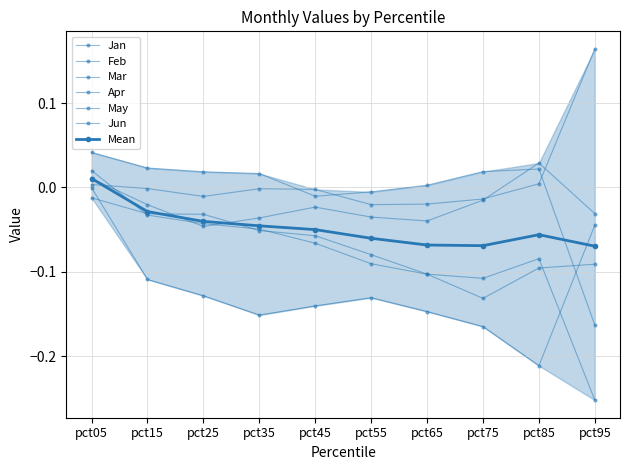

List the labels in order of Feb value, smallest first.

pct85, pct75, pct35, pct65, pct45, pct55, pct25, pct15, pct95, pct05